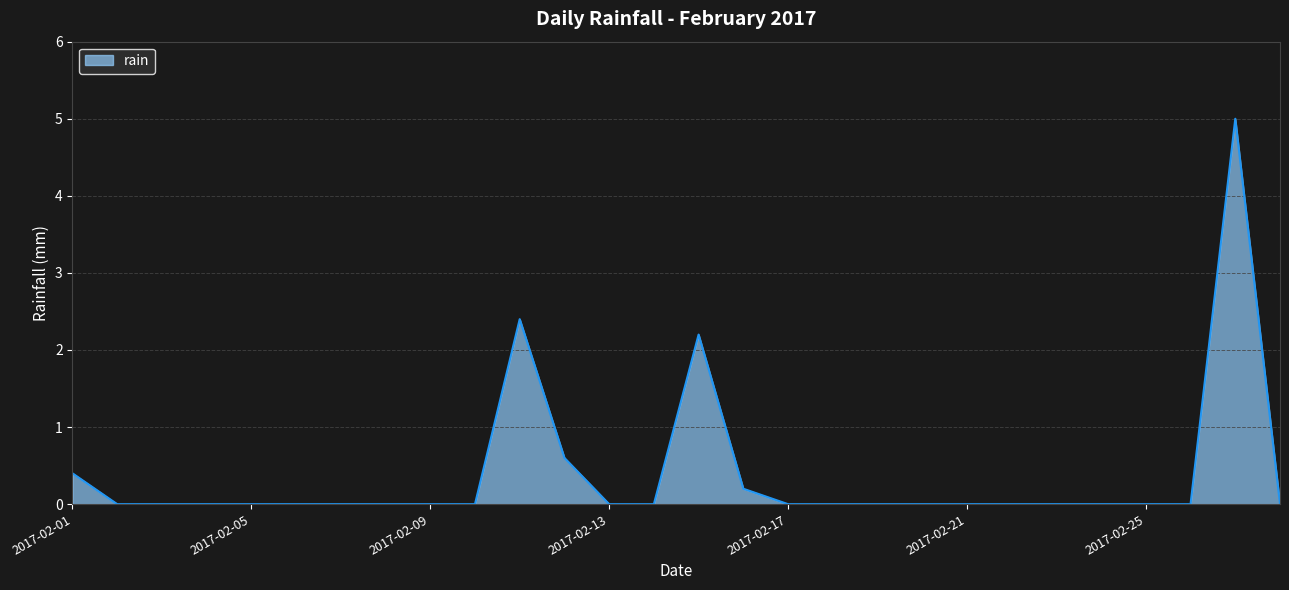

What is the maximum value shown in the chart?

5.0